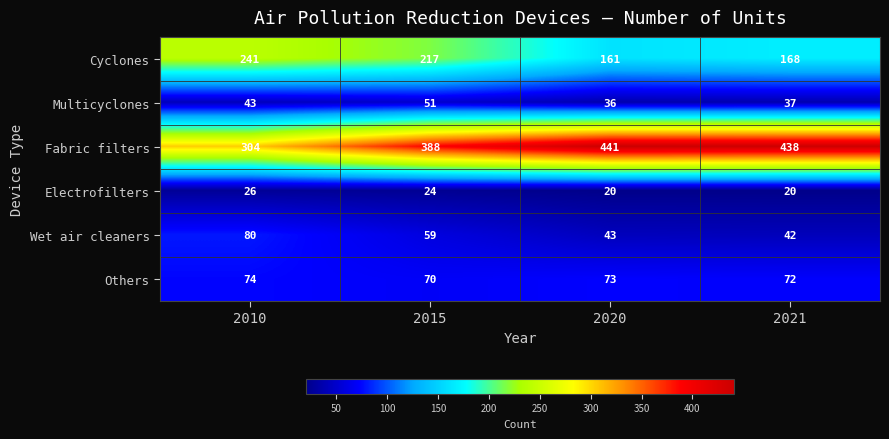

How many data points does each series have?

4